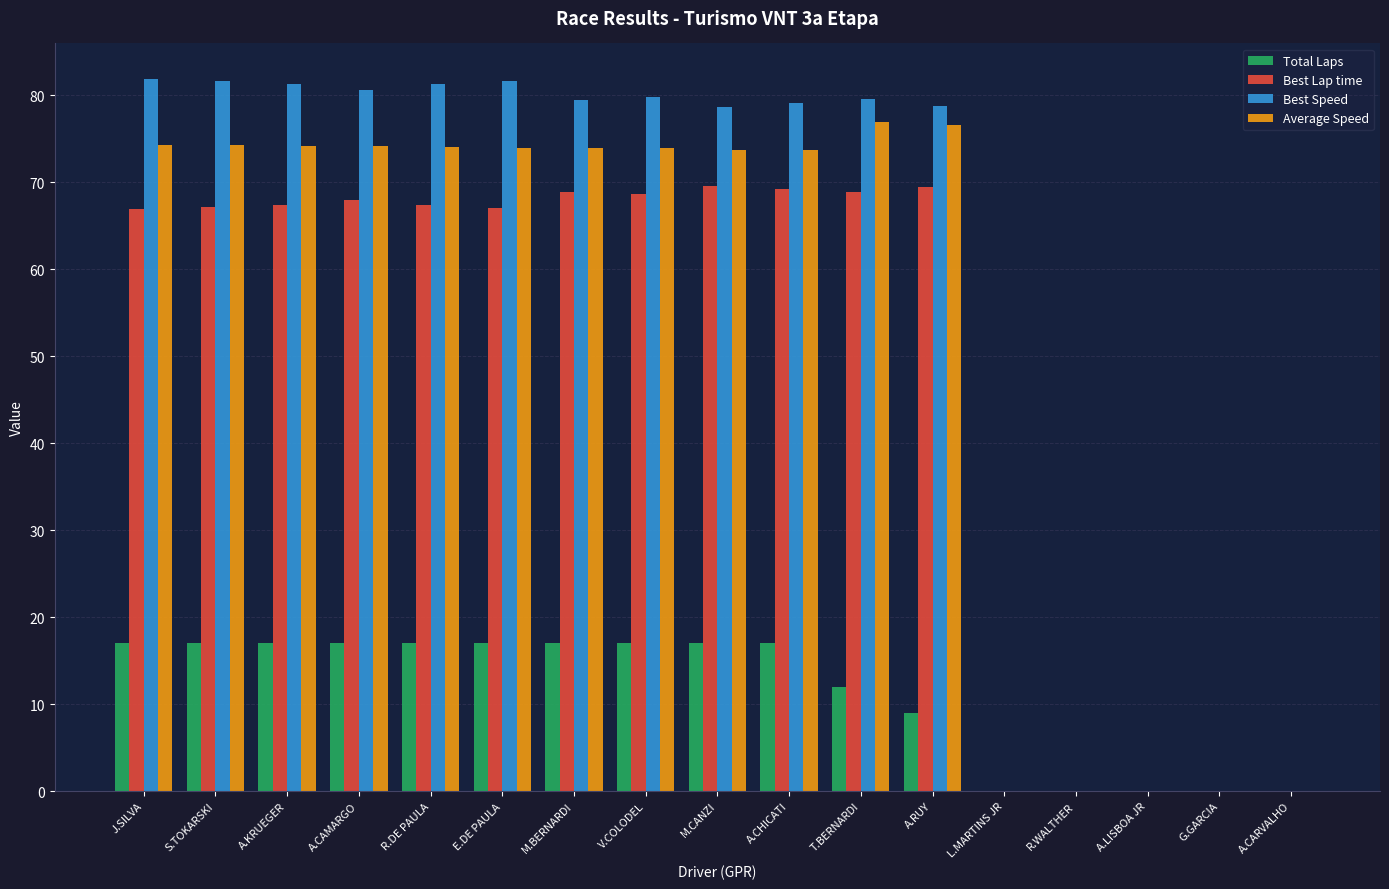

At which label does Best Speed first exceed 79?

J.SILVA